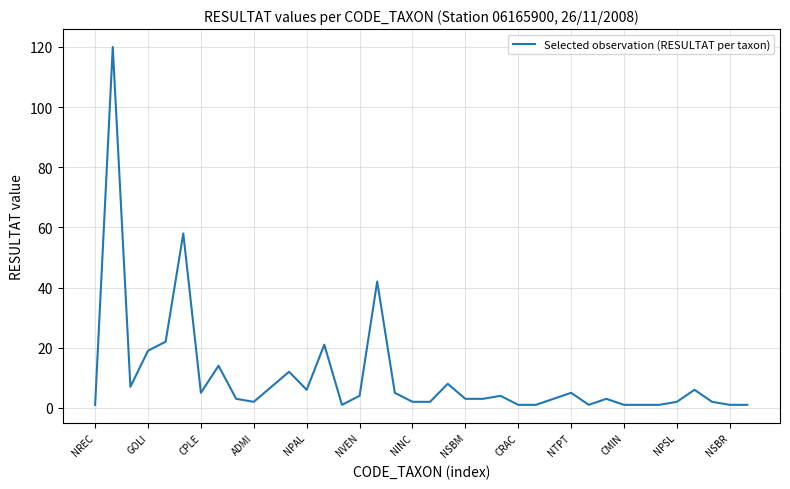

Reading left to right, extract all data points from this chart.

1	120	7	19	22	58	5	14	3	2	7	12	6	21	1	4	42	5	2	2	8	3	3	4	1	1	3	5	1	3	1	1	1	2	6	2	1	1